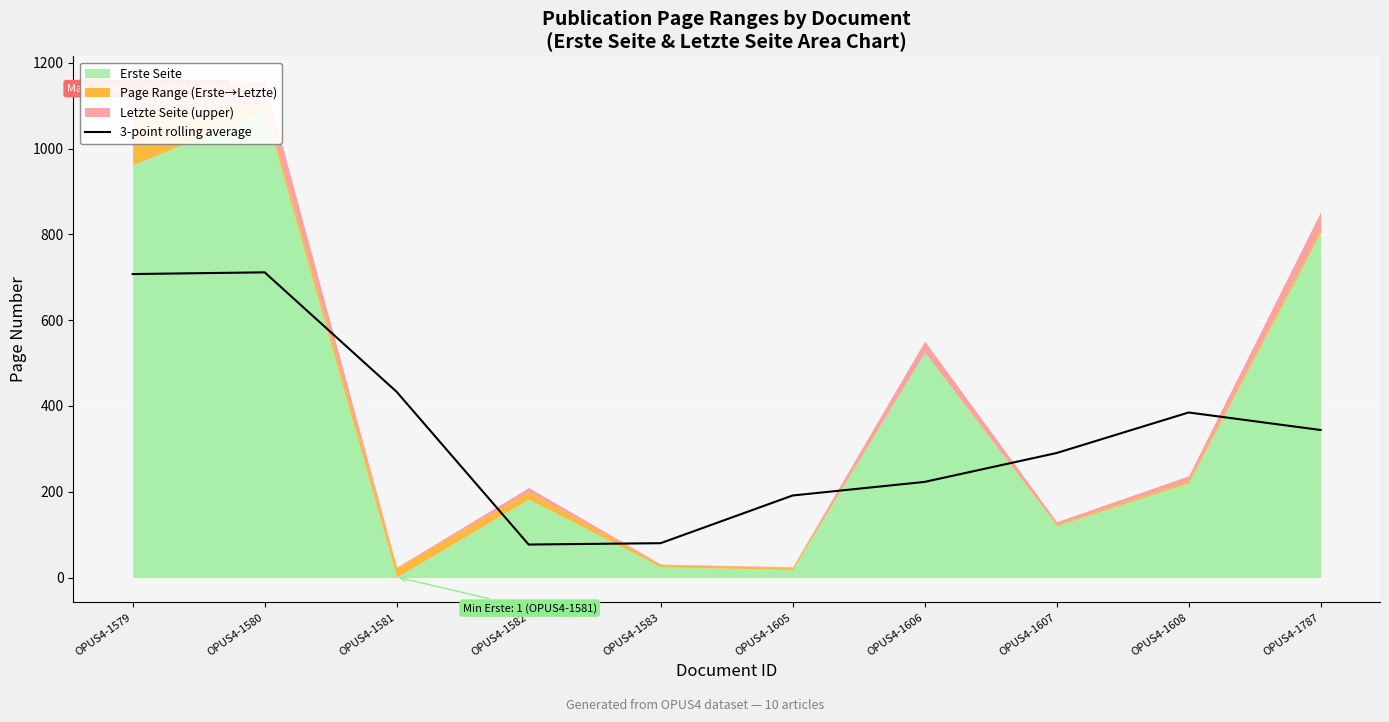

Reading left to right, list all the values displayed in this chart.

OPUS4-1579=707.5	OPUS4-1580=711.5	OPUS4-1581=433.0	OPUS4-1582=77.0	OPUS4-1583=80.2	OPUS4-1605=191.3	OPUS4-1606=223.0	OPUS4-1607=290.3	OPUS4-1608=384.8	OPUS4-1787=344.0